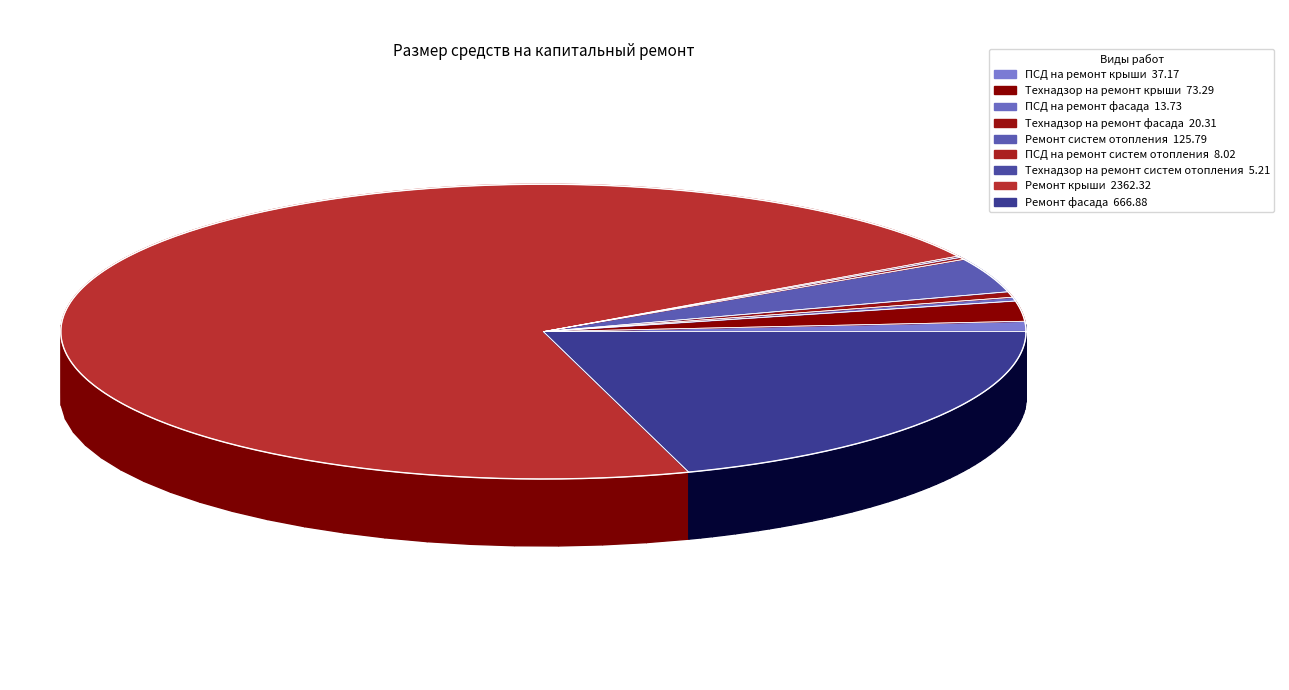

Does ПСД на ремонт фасада account for over 50% of the chart?

No